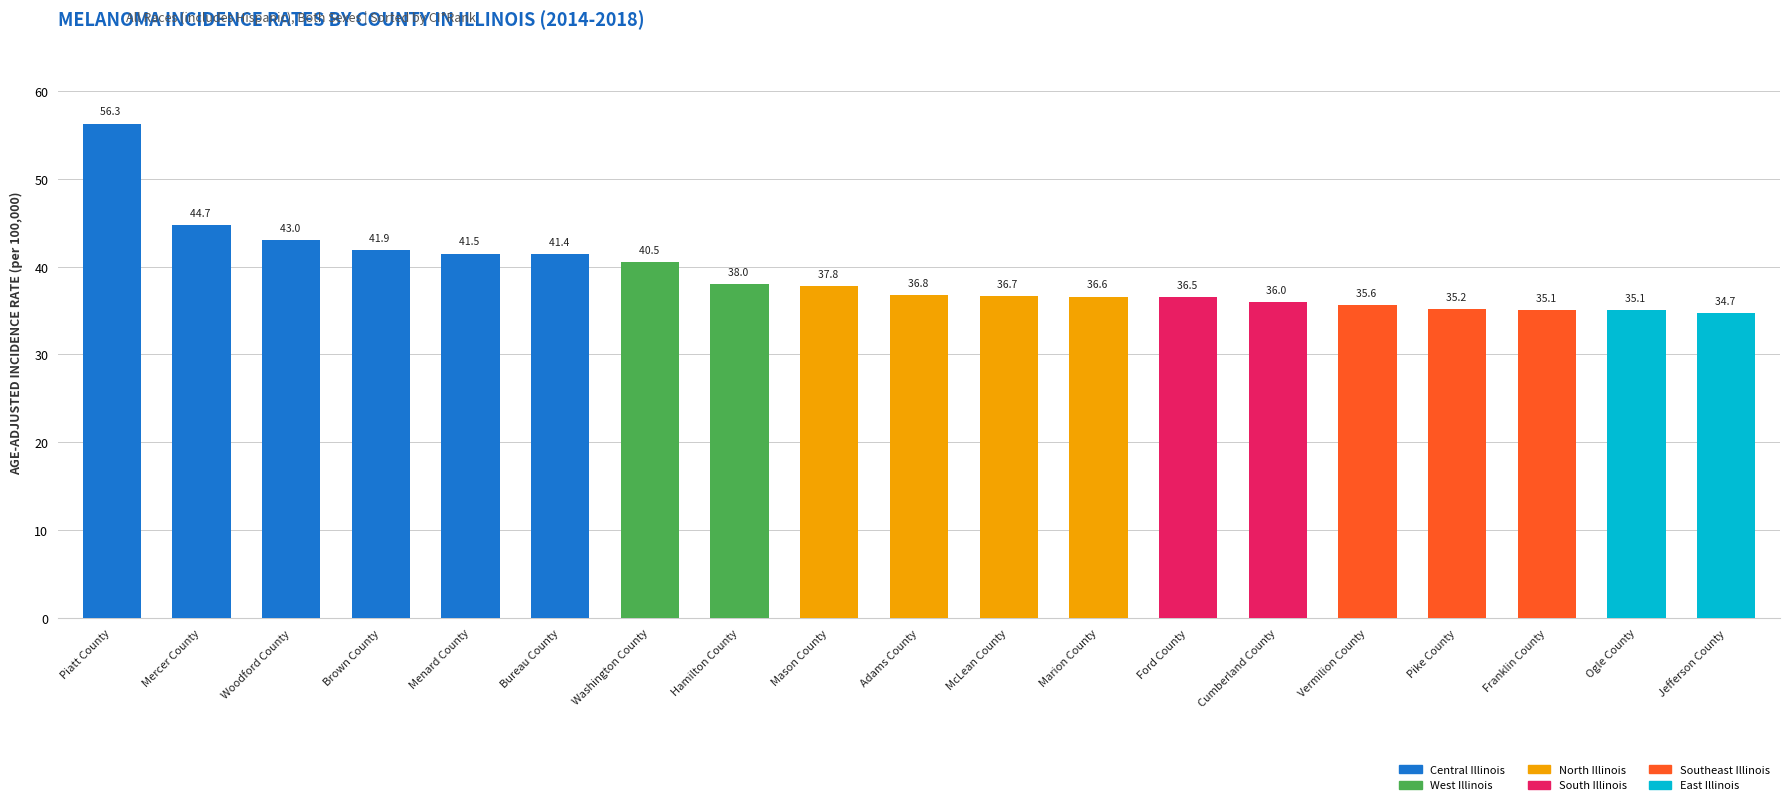

What is the difference between the values at Piatt County and Ford County?

19.8